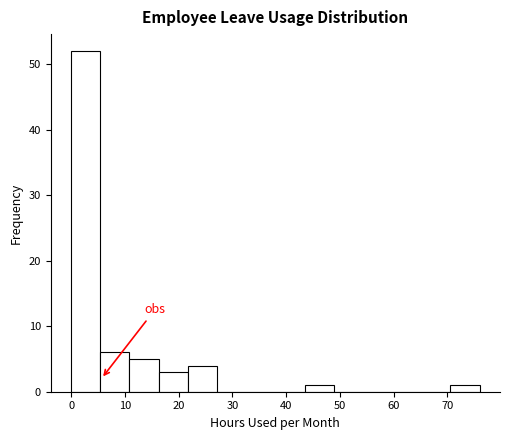

Reading left to right, list every bar in this chart as the range it spans on the x-axis followed by its height. Neither the bar edges nor the heights are printed on the chart, so give them approximately, as read against the axes.

0 to 5: 52
5 to 11: 6
11 to 16: 5
16 to 22: 3
22 to 27: 4
27 to 33: 0
33 to 38: 0
38 to 43: 0
43 to 49: 1
49 to 54: 0
54 to 60: 0
60 to 65: 0
65 to 71: 0
71 to 76: 1